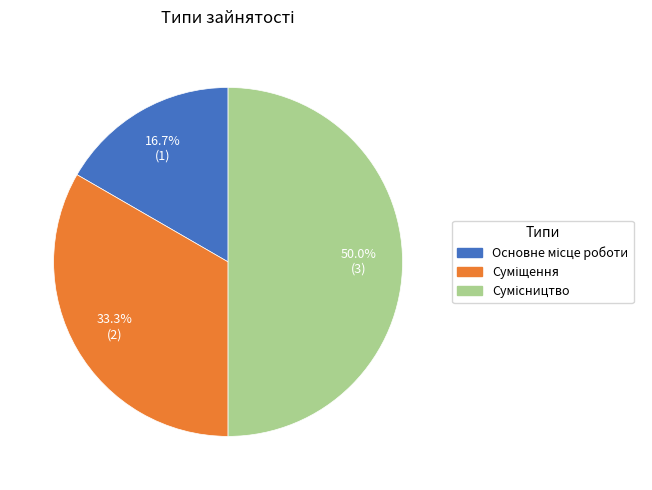

What is the change in value from Суміщення to Сумісництво?

+1